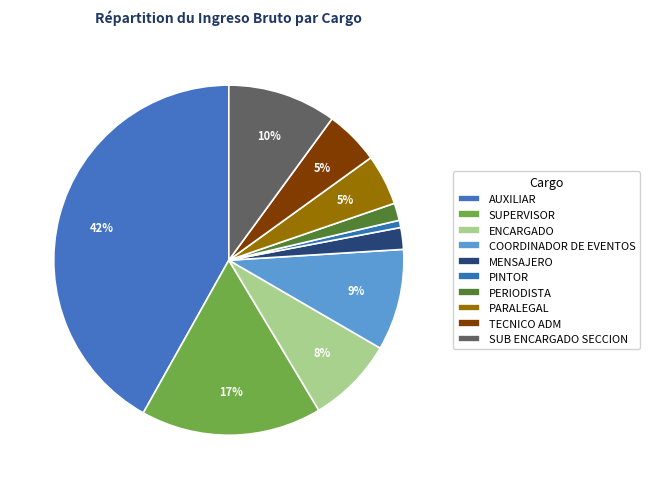

How many slices are in this pie chart?

10